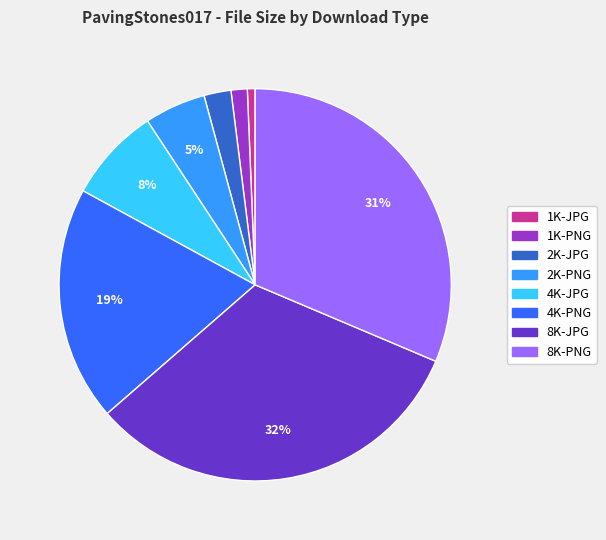

How many segments does this pie chart have?

8